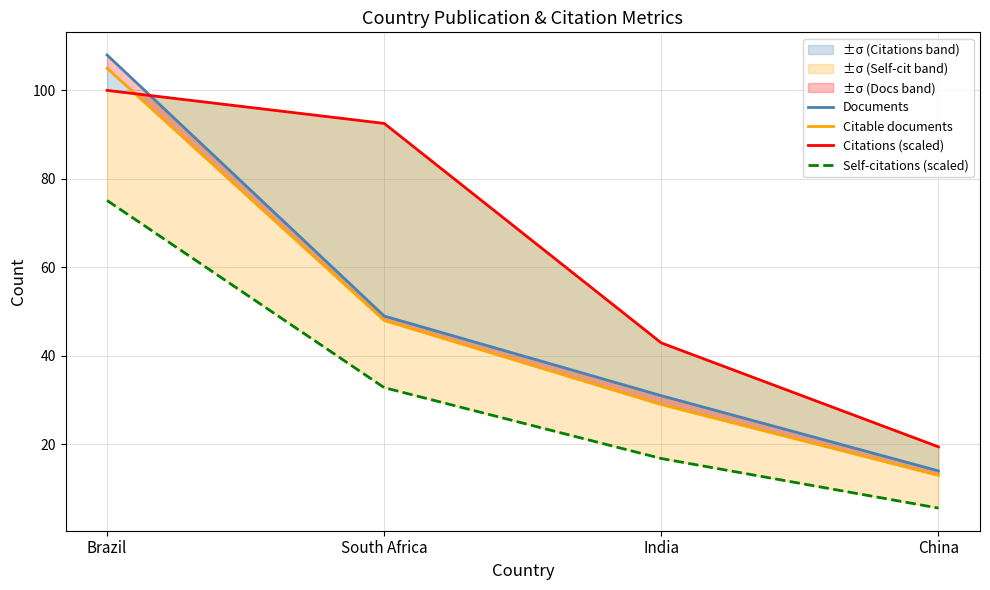

Rank the series at China from lowest to highest value.

Self-citations (scaled), Citable documents, Documents, Citations (scaled)